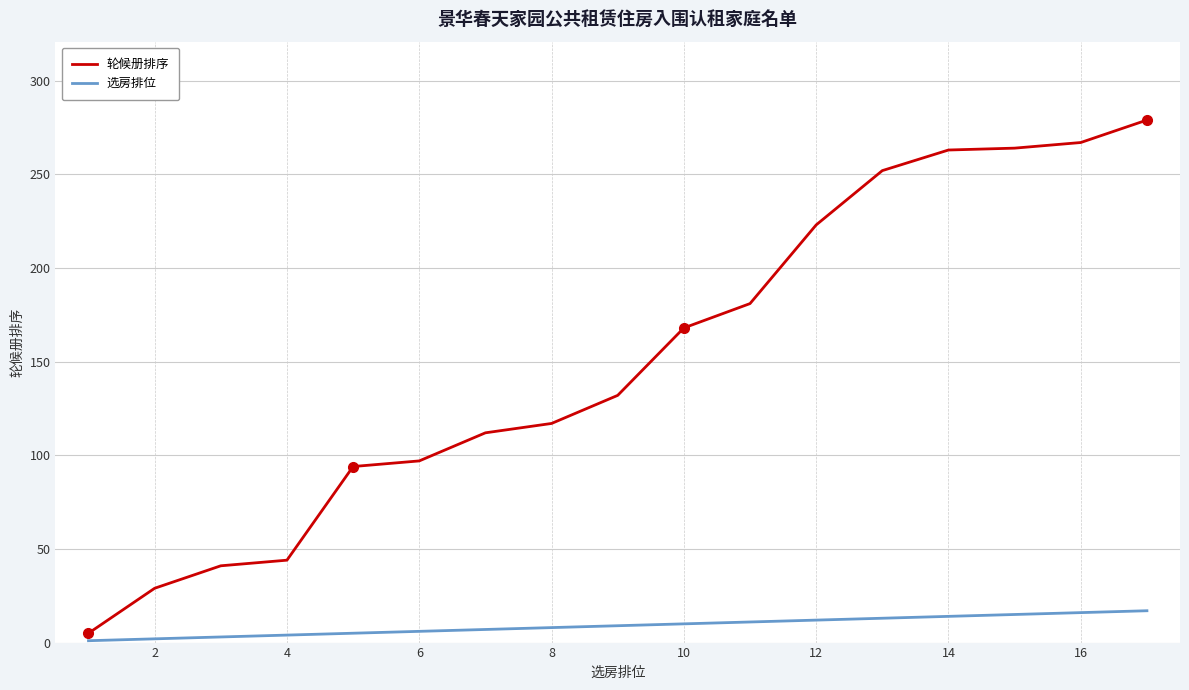

What is the smallest value displayed?

1